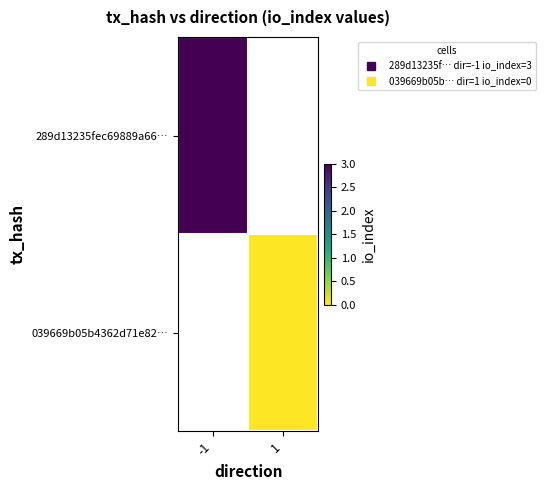

Rank the series at 1 from lowest to highest value.

289d13235fec69889a66…, 039669b05b4362d71e82…